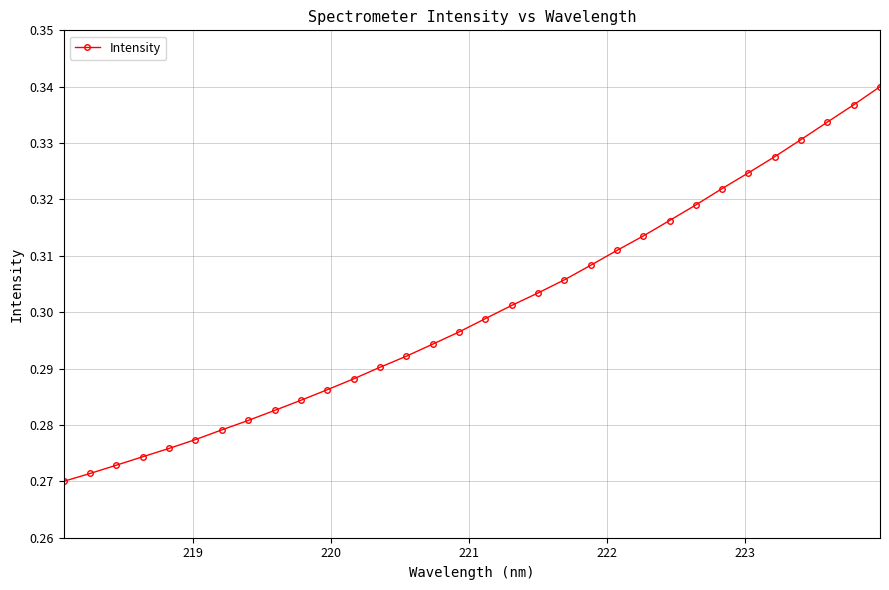

Count the values in the range 0 to 1.

32